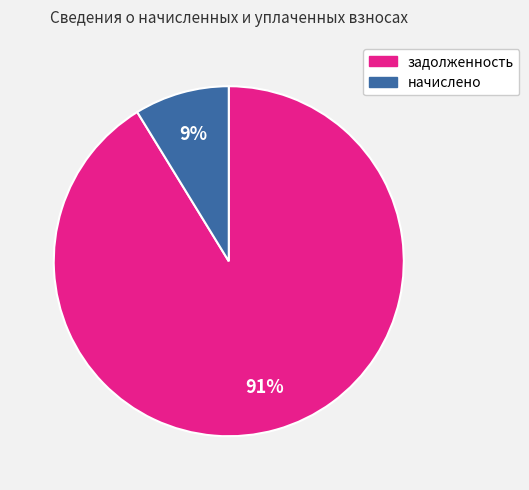

Count the number of slices in the pie.

2